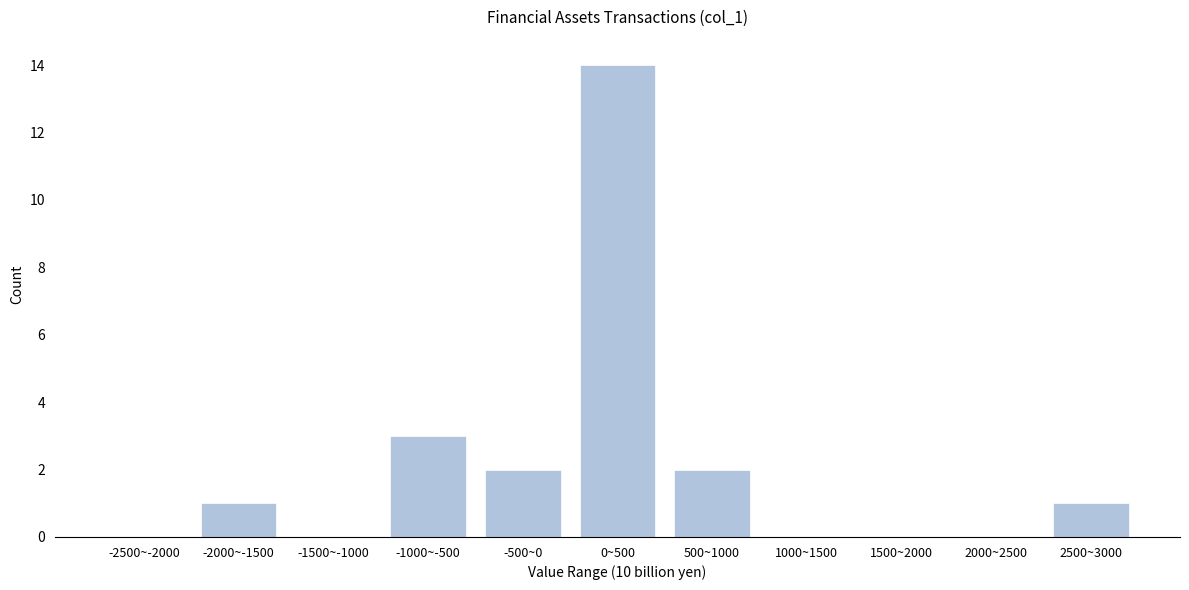

Reading left to right, list all the values displayed in this chart.

-2500~-2000=0	-2000~-1500=1	-1500~-1000=0	-1000~-500=3	-500~0=2	0~500=14	500~1000=2	1000~1500=0	1500~2000=0	2000~2500=0	2500~3000=1